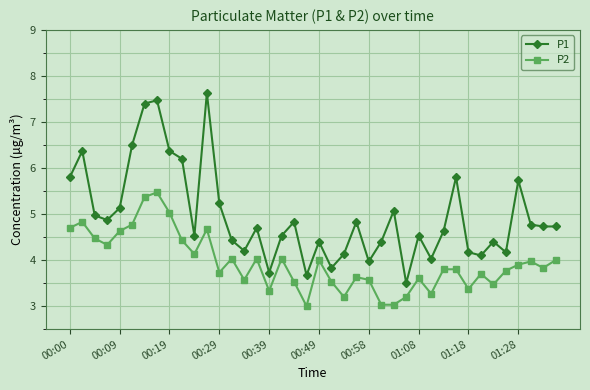

True or false: P1 has more than 0 interior local peaks.

True